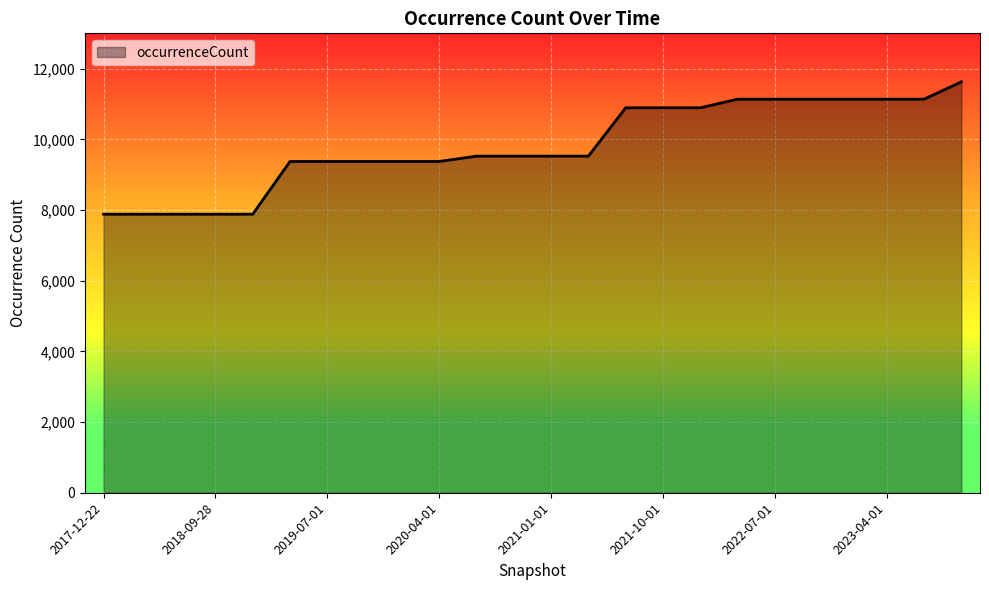

What is the greatest value displayed?

11626